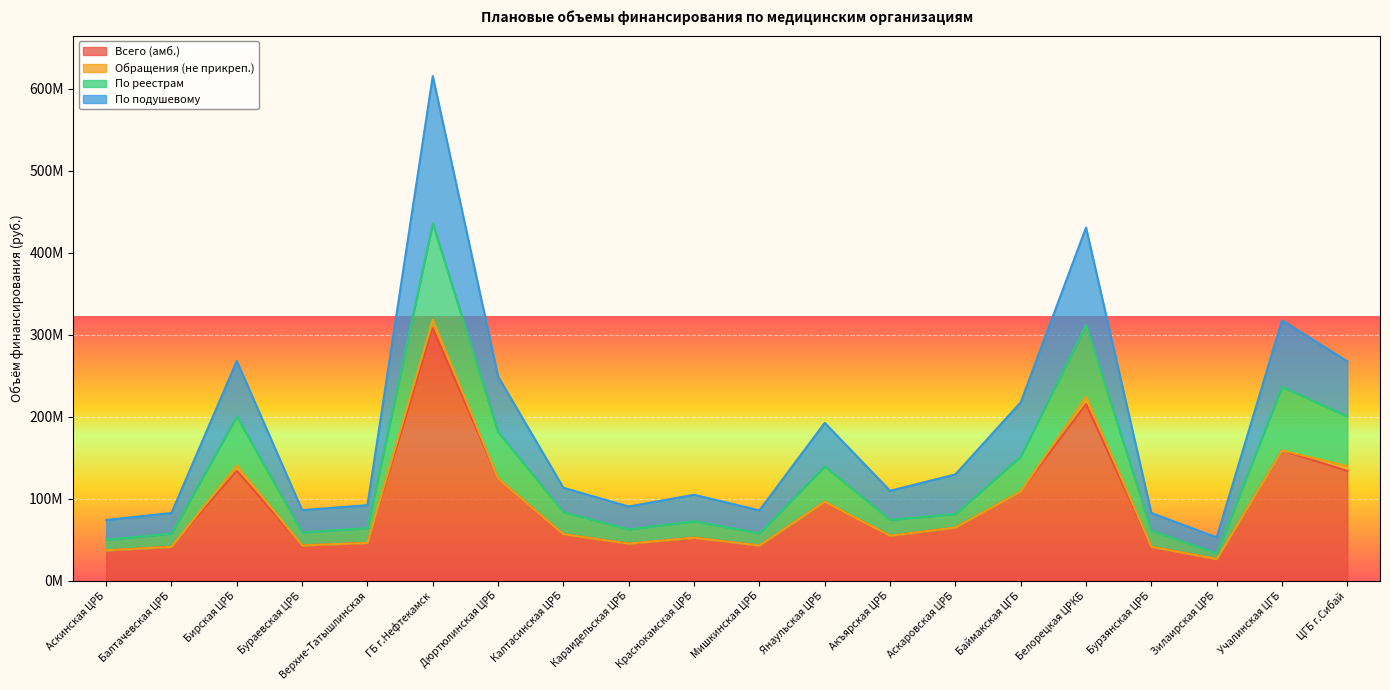

True or false: По реестрам and Всего (амб.) cross at least once.

False